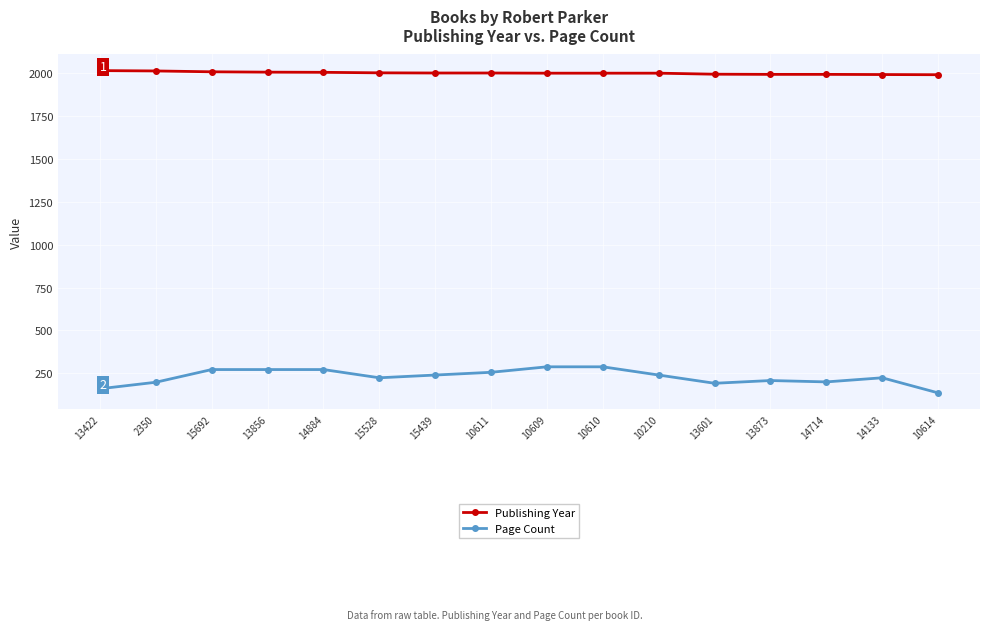

Which series has the largest total across all categories?

Publishing Year